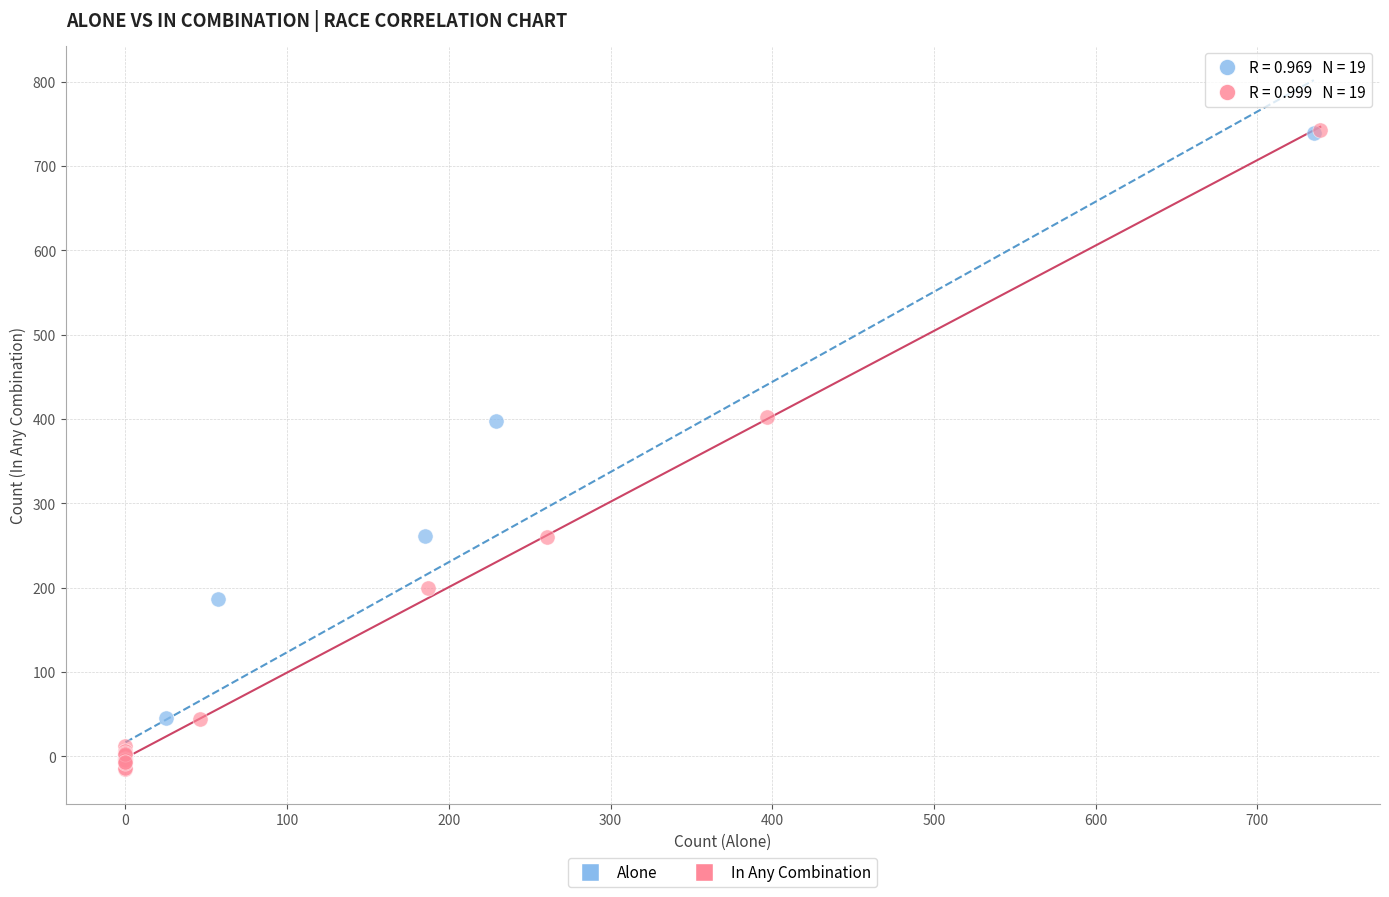

Which series reaches the minimum Y coordinate?

In Any Combination